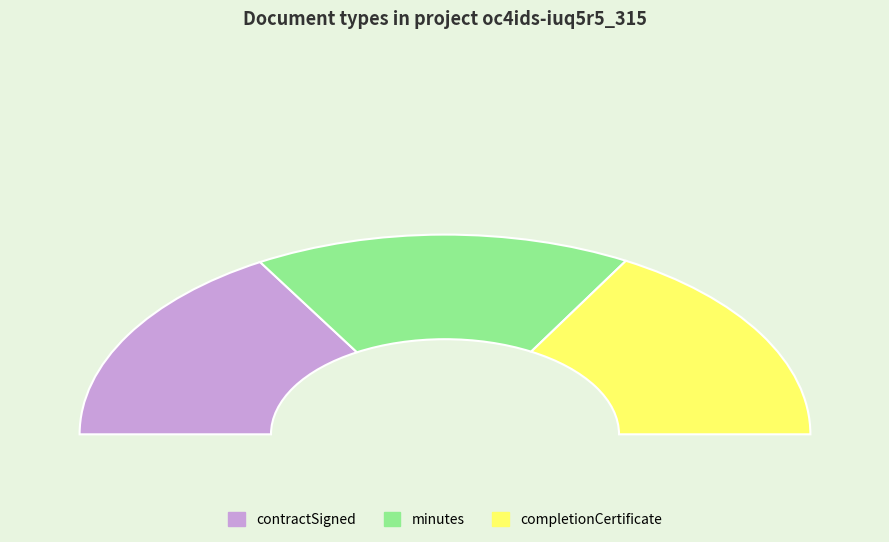

Count the number of slices in the pie.

3